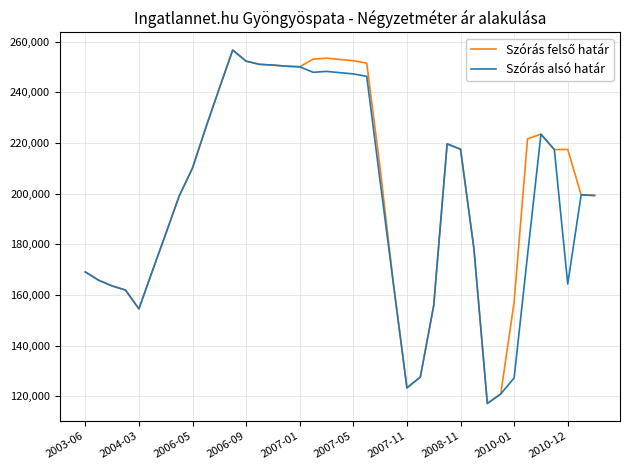

What is the maximum value shown in the chart?

256678